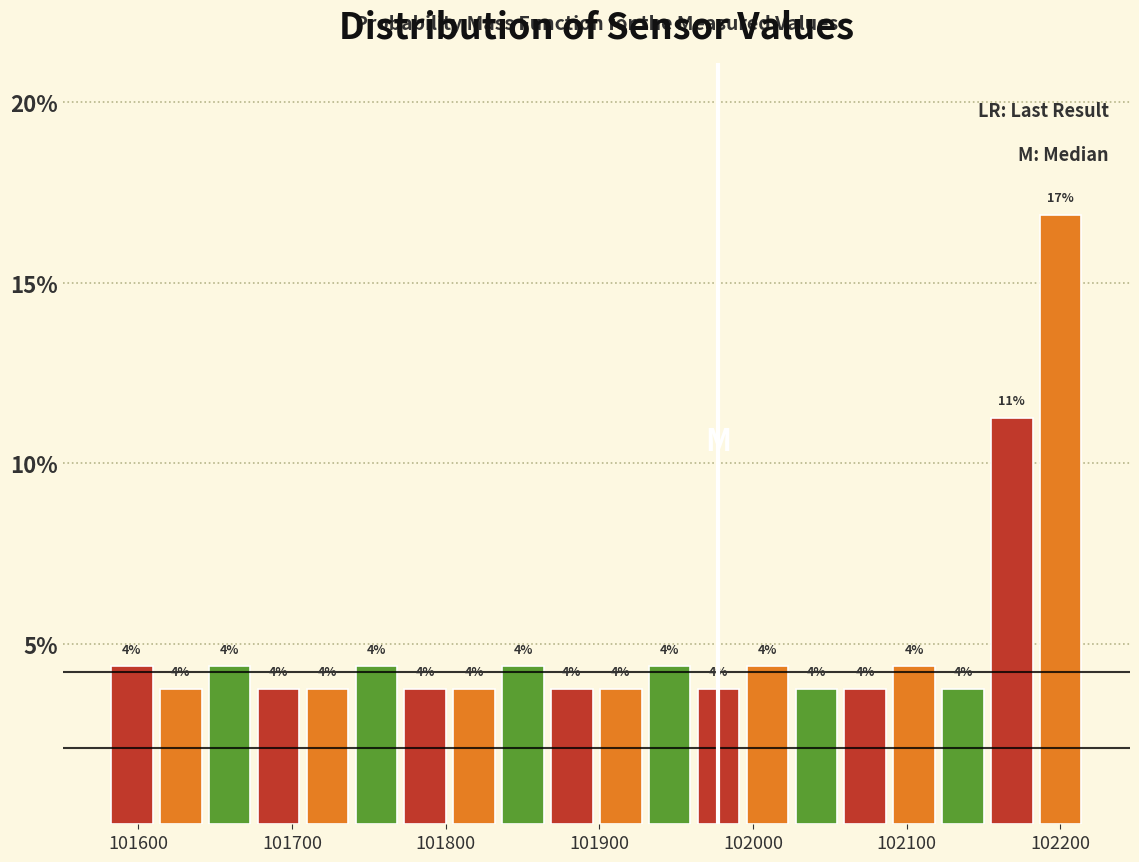

Around what value on the x-axis is the tallest bar? Give the approximate position of its centre, as read against the axis.

102200